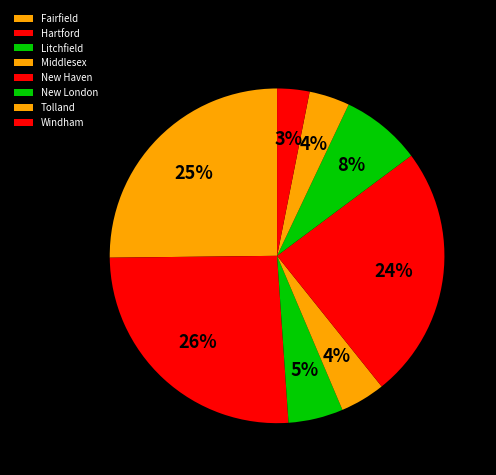

To the nearest percent, what is the difference between the Tolland and Hartford slice percentages?

22%